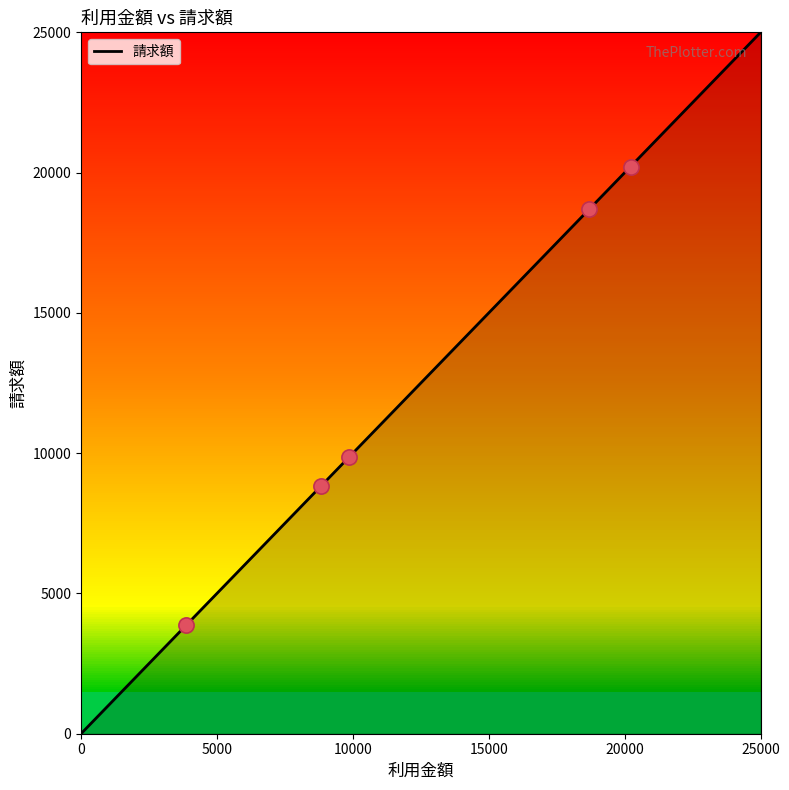

Between 近藤　美佐 and 田神　輝美, which is larger?

田神　輝美